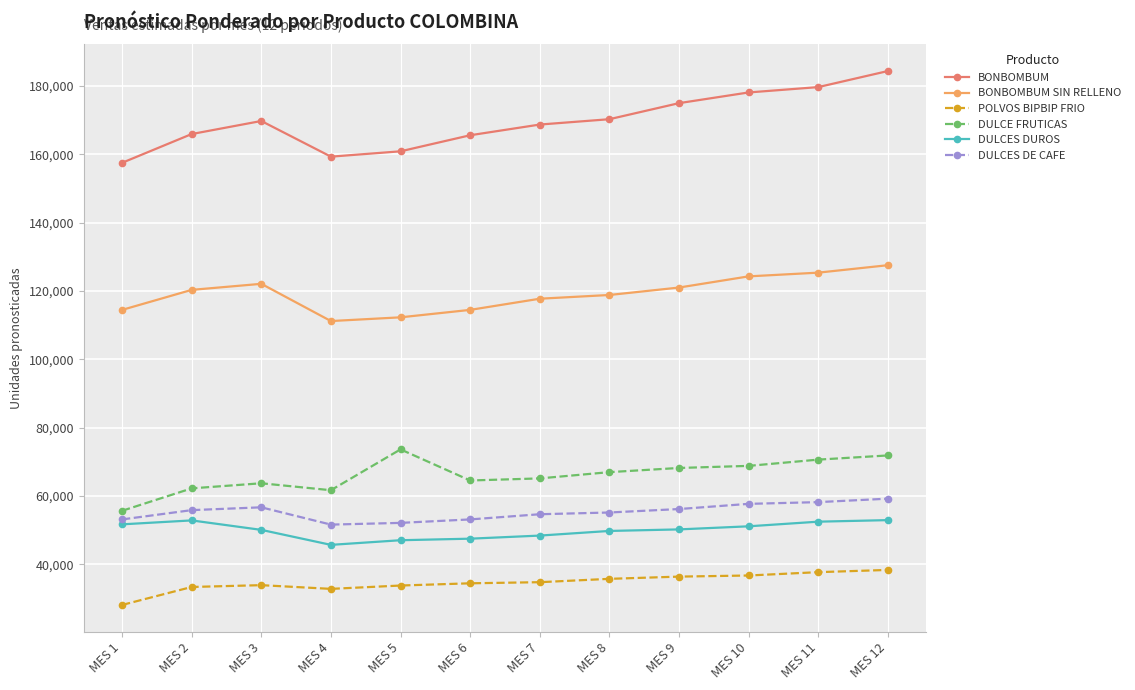

True or false: DULCES DE CAFE has more than 0 interior local peaks.

True